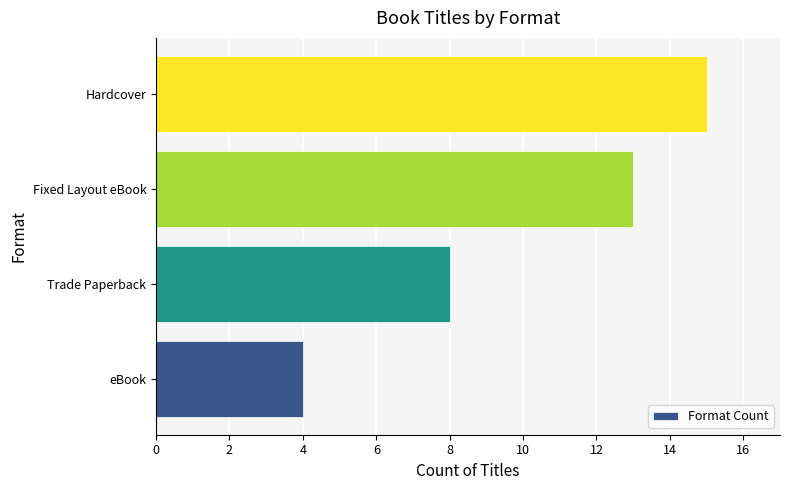

List the labels in order of value, smallest first.

eBook, Trade Paperback, Fixed Layout eBook, Hardcover